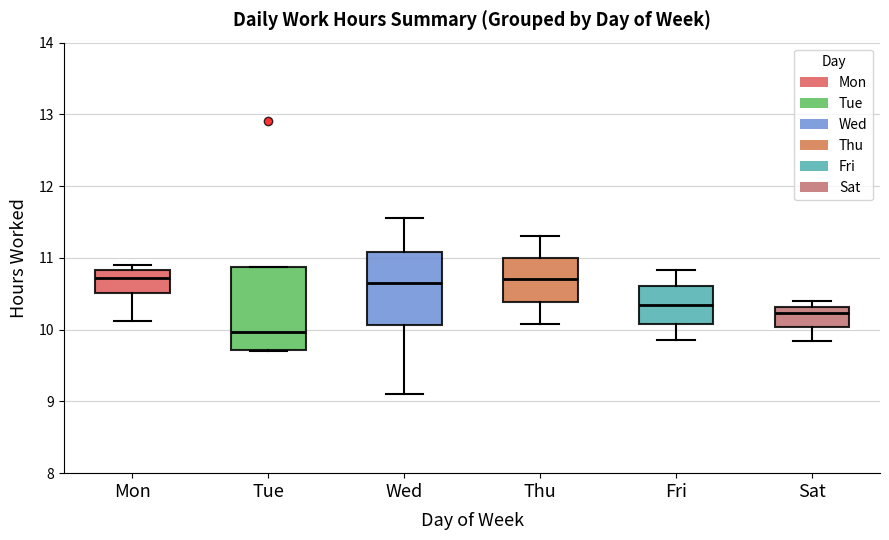

Which box is the tallest, from its lower edge to its upper edge?

Tue